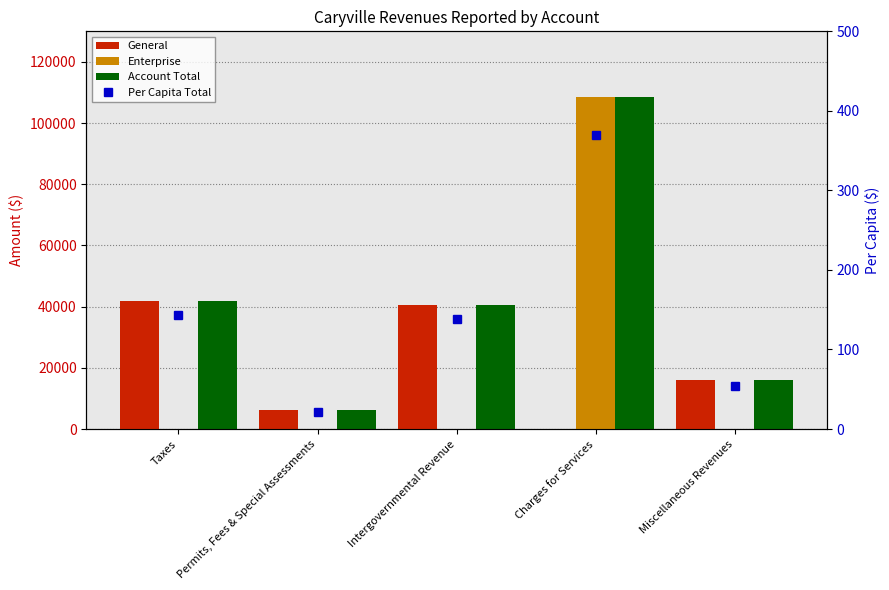

At which label does Enterprise reach its peak?

Charges for Services